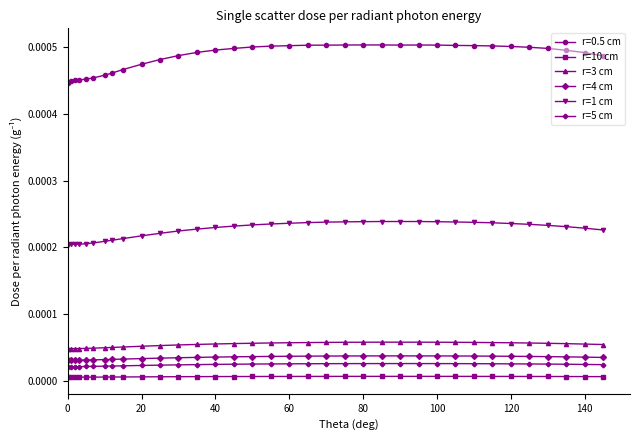

How many r=3 cm values are between 0 and 1?

35